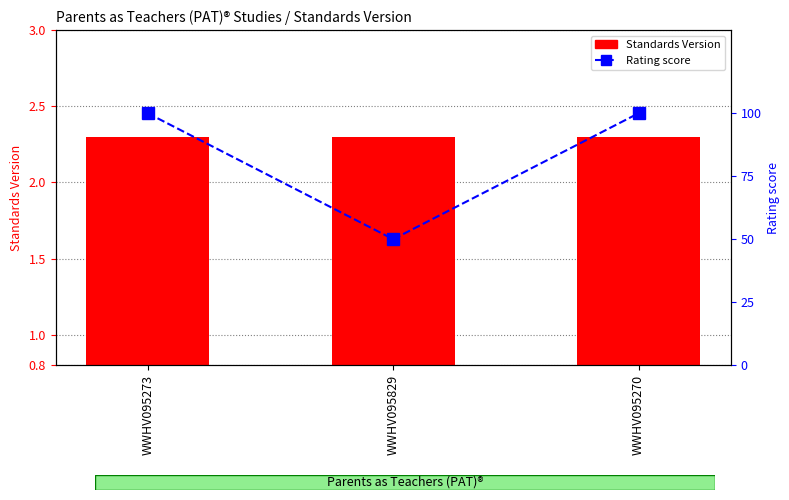

The Rating (High=100, Moderate=50) series shows 50.0 at WWHV095829. True or false?

True